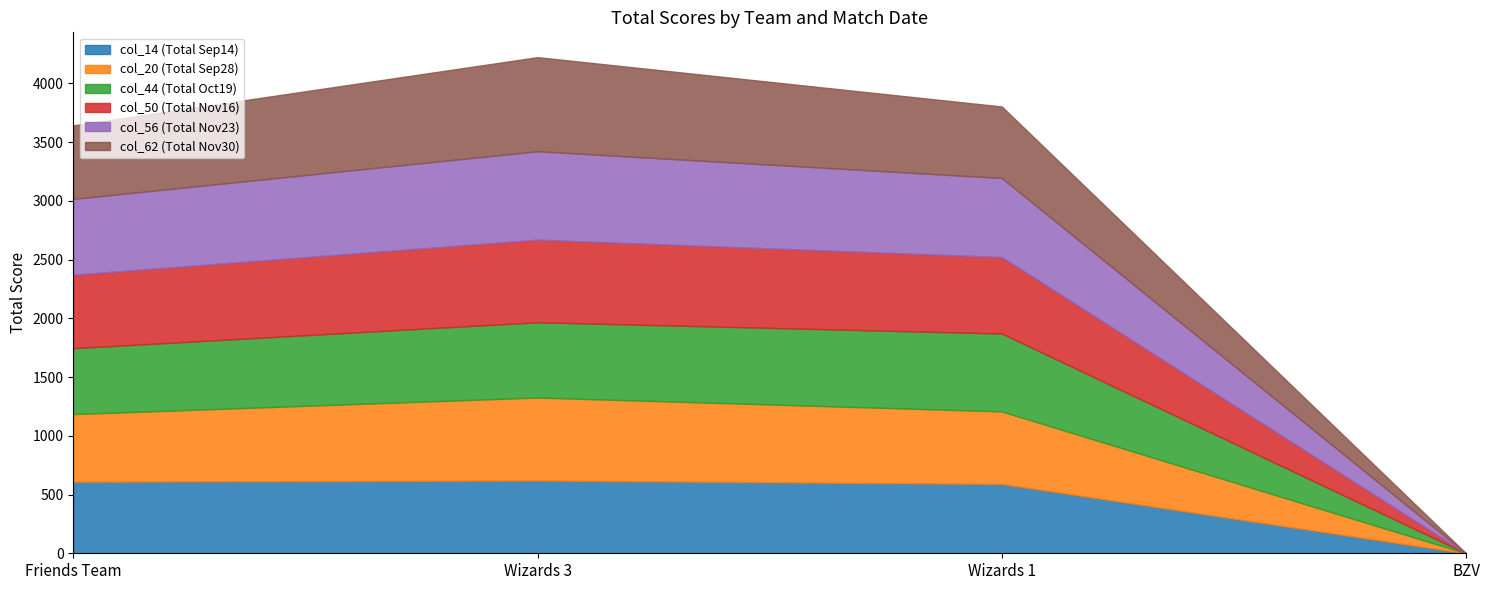

Which series has the largest total across all categories?

col_56 (Total Nov23)